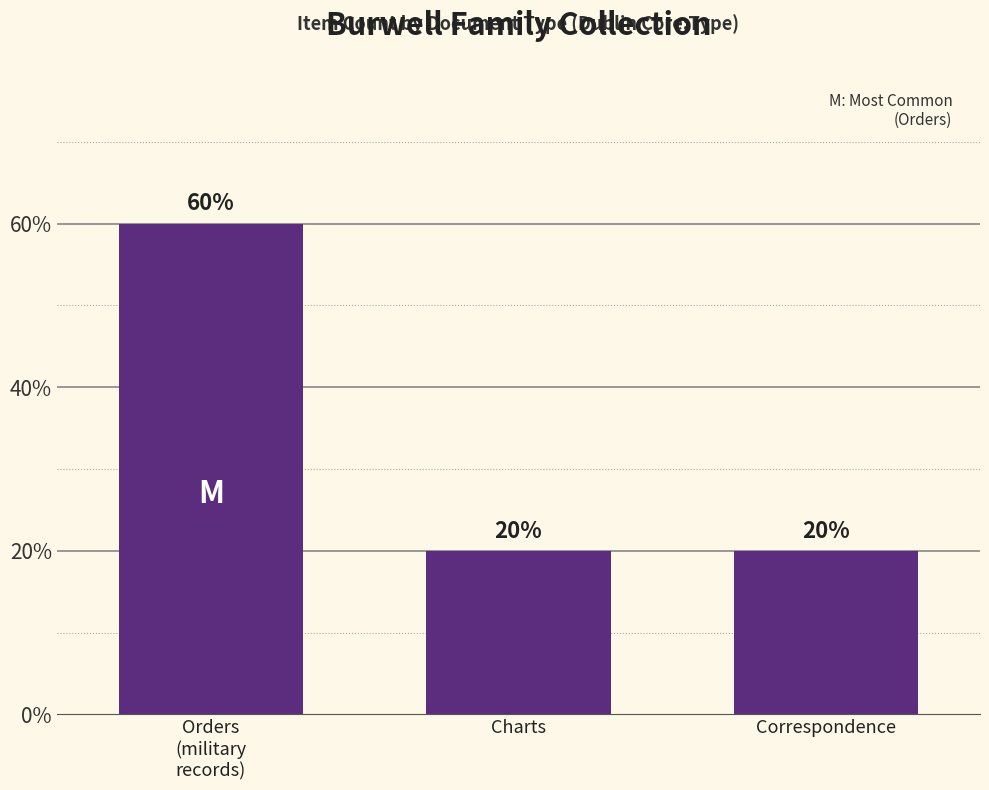

Rank the categories by value from highest to lowest.

Orders
(military
records), Charts, Correspondence